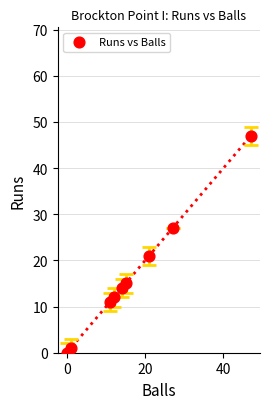

What Y value in the scatter plot is closest to 23?

21